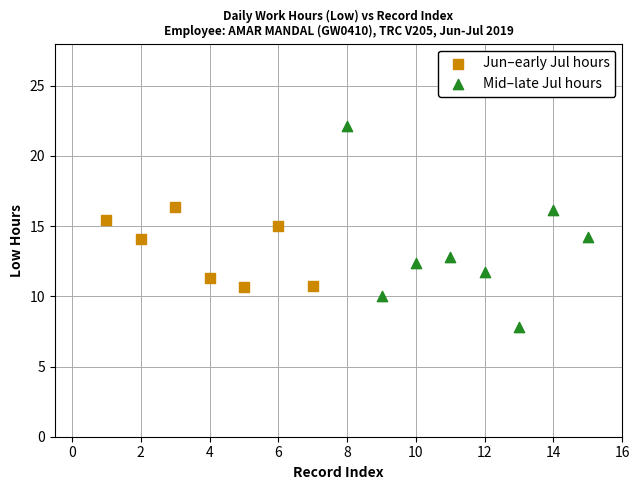

Which series reaches the minimum Y coordinate?

Mid–late Jul hours